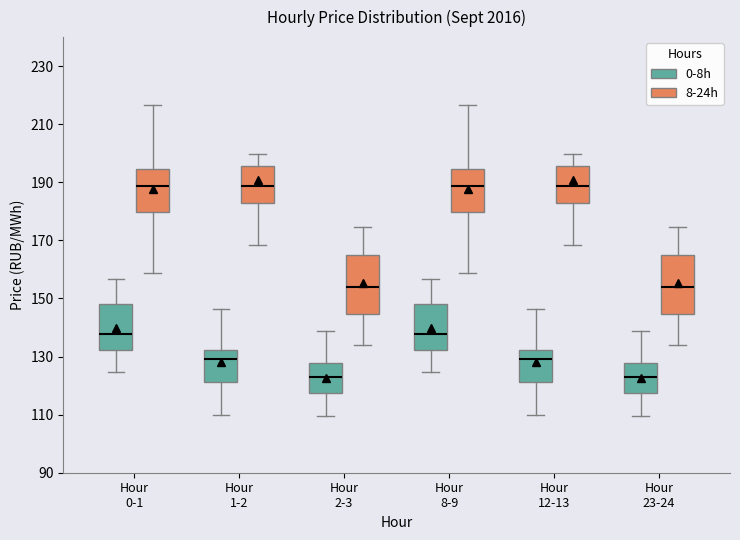

Reading left to right, read every box against the y-axis: the position of its median line, the range the box covers, and the ends of its whiskers. The values are not printed on the chart, so give them approximately, as read against the axis.

Hour 0-1 (0-8h): median 138, box 132 to 148, whiskers 124 to 156
Hour 0-1 (8-24h): median 188, box 180 to 194, whiskers 158 to 216
Hour 1-2 (0-8h): median 130, box 122 to 132, whiskers 110 to 146
Hour 1-2 (8-24h): median 188, box 182 to 196, whiskers 168 to 200
Hour 2-3 (0-8h): median 124, box 118 to 128, whiskers 110 to 138
Hour 2-3 (8-24h): median 154, box 144 to 164, whiskers 134 to 174
Hour 8-9 (0-8h): median 138, box 132 to 148, whiskers 124 to 156
Hour 8-9 (8-24h): median 188, box 180 to 194, whiskers 158 to 216
Hour 12-13 (0-8h): median 130, box 122 to 132, whiskers 110 to 146
Hour 12-13 (8-24h): median 188, box 182 to 196, whiskers 168 to 200
Hour 23-24 (0-8h): median 124, box 118 to 128, whiskers 110 to 138
Hour 23-24 (8-24h): median 154, box 144 to 164, whiskers 134 to 174